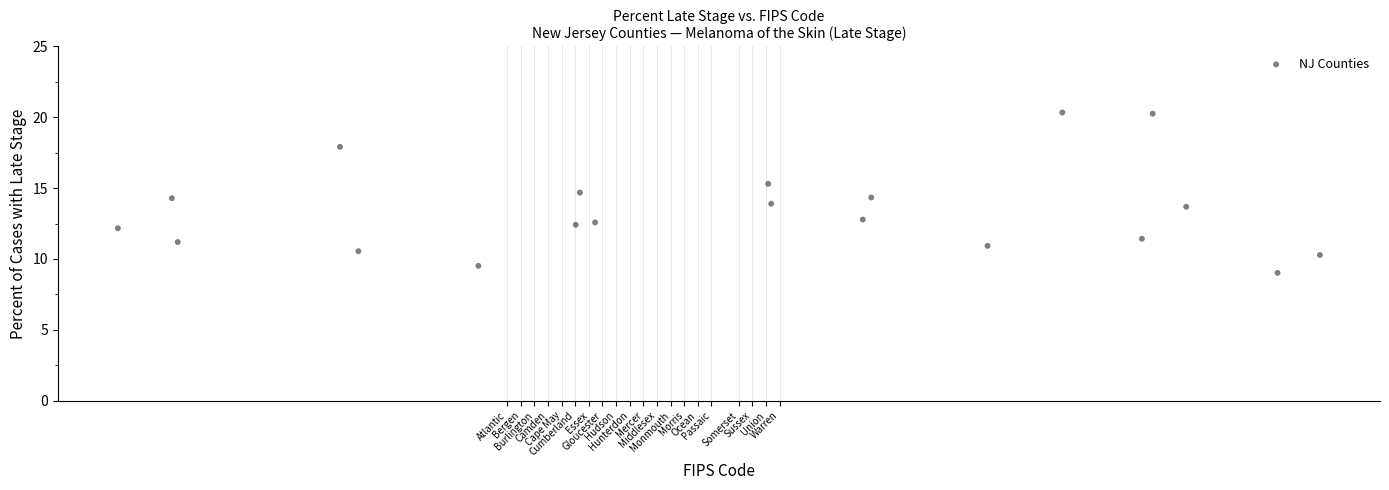

List the coordinates of all points as (Y, X) pairs, reading left to right.

(12.2, 33943.8)  (14.3, 33951.8)  (11.2, 33952.6)  (17.9, 33976.4)  (10.5, 33979.2)  (9.5, 33996.8)  (12.4, 34011.1)  (14.7, 34011.7)  (12.6, 34013.9)  (15.3, 34039.3)  (13.9, 34039.8)  (12.8, 34053.2)  (14.3, 34054.5)  (10.9, 34071.6)  (20.3, 34082.5)  (11.4, 34094.2)  (20.3, 34095.8)  (13.7, 34100.7)  (9.0, 34114.1)  (10.3, 34120.4)